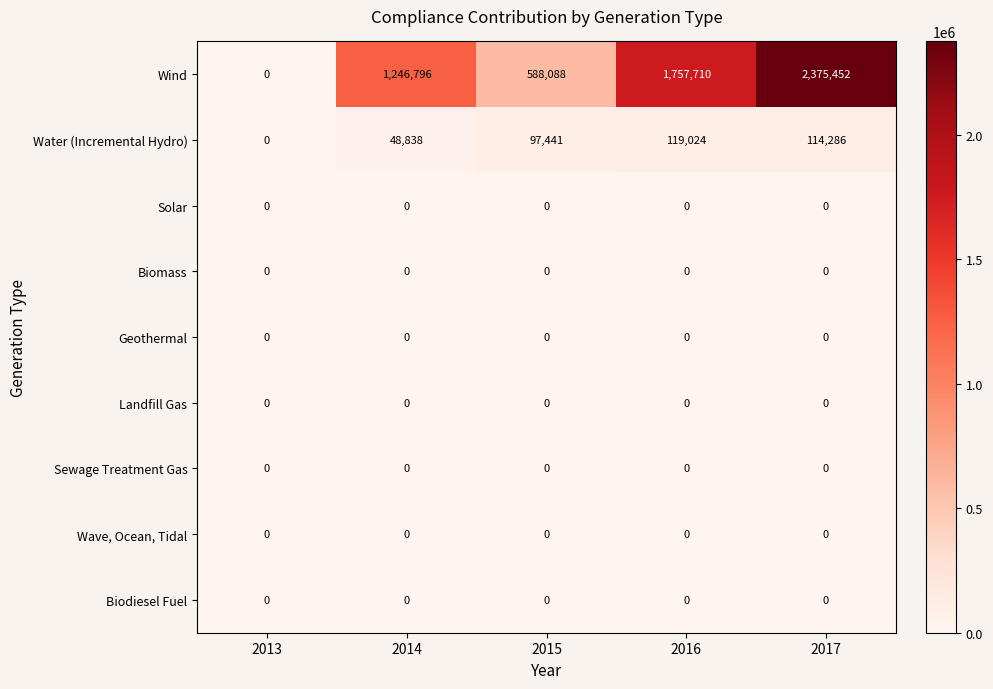

Count the number of data series in this chart.

9